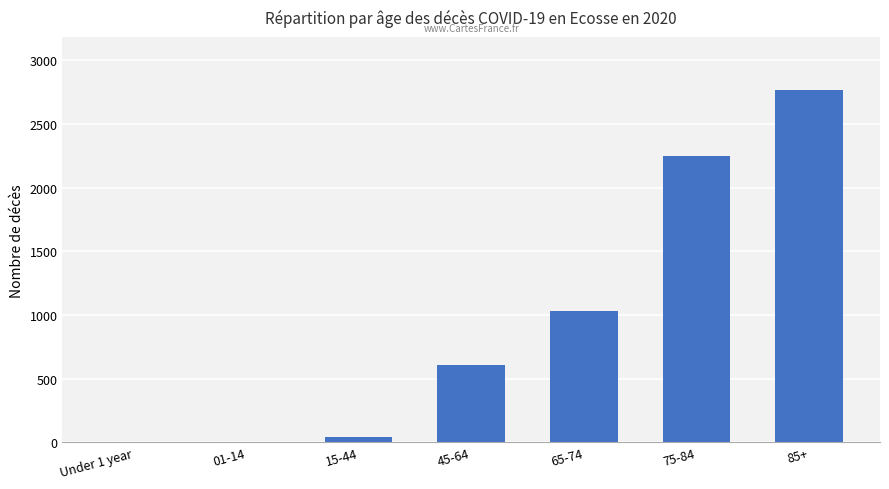

Count the number of categories in the chart.

7